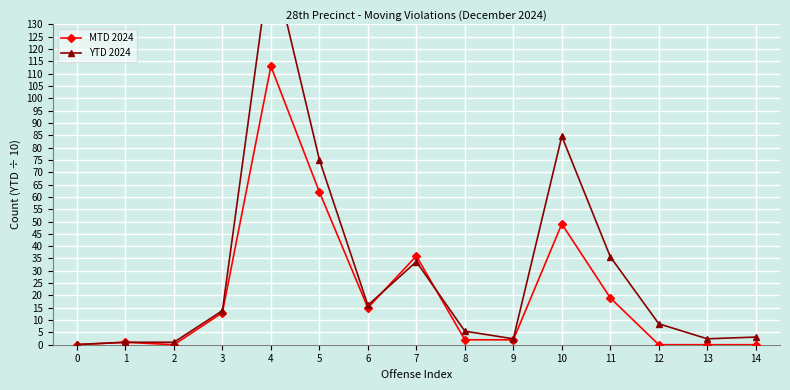

Is it true that YTD 2024 equals 144.8 at 10?

False